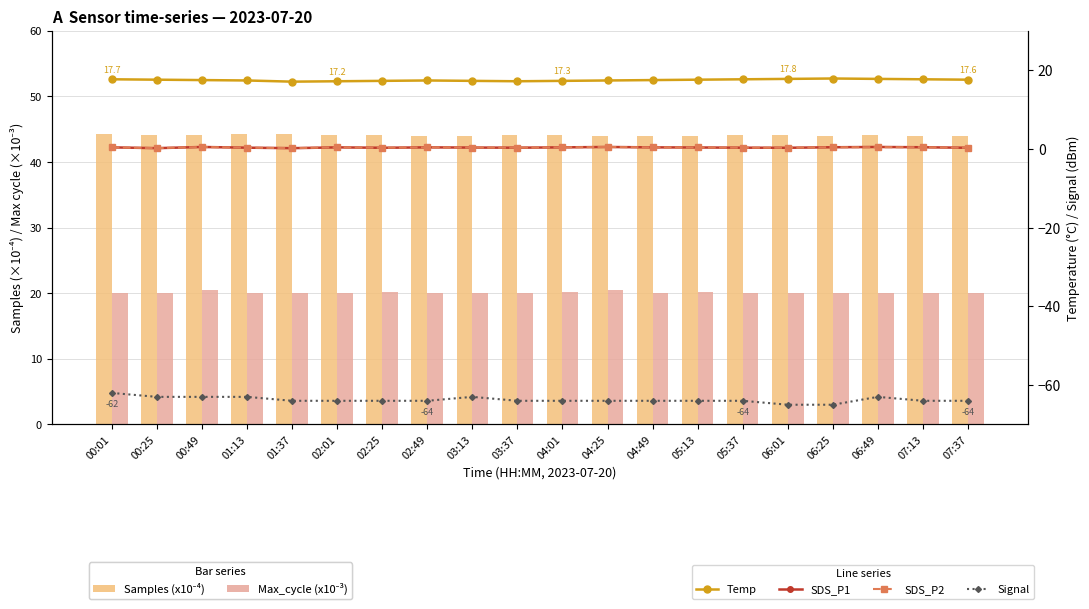

What are all the series names shown in the legend?

Samples (x10⁻⁴), Max_cycle (x10⁻³), Temp, SDS_P1, SDS_P2, Signal